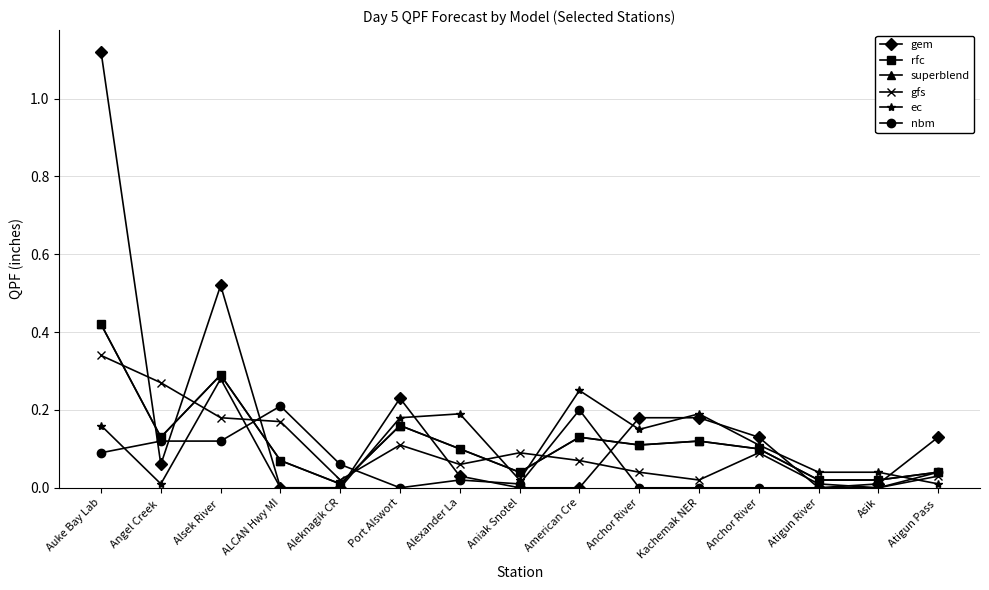

Is the value of superblend at Alsek River  greater than the value of gfs at Atigun River?

Yes